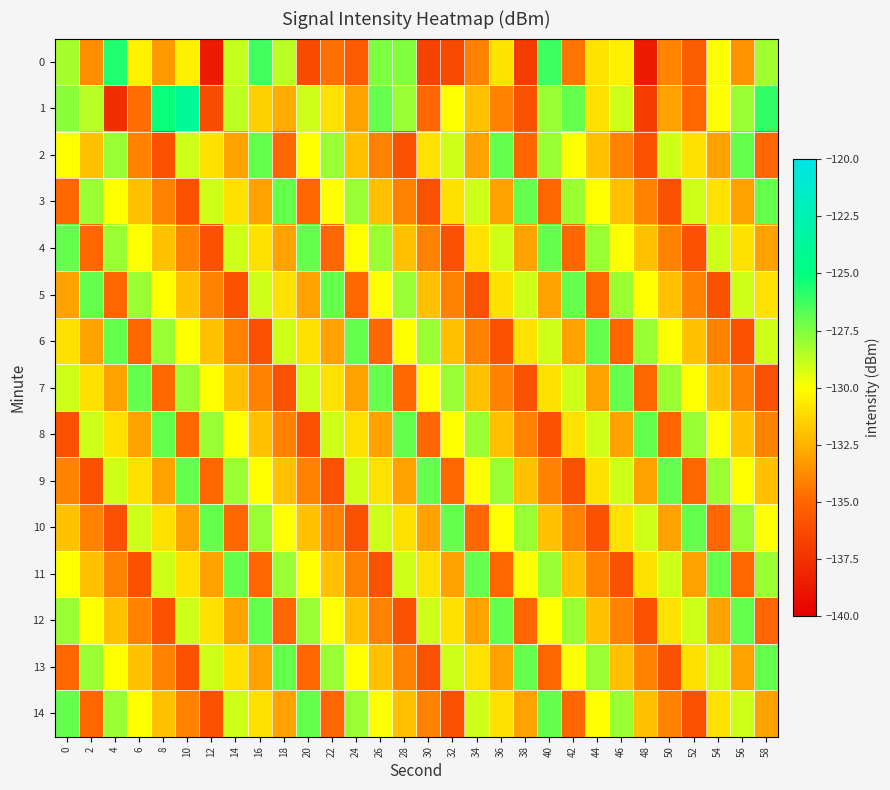

Which series changed the most between 10 and 14?

3